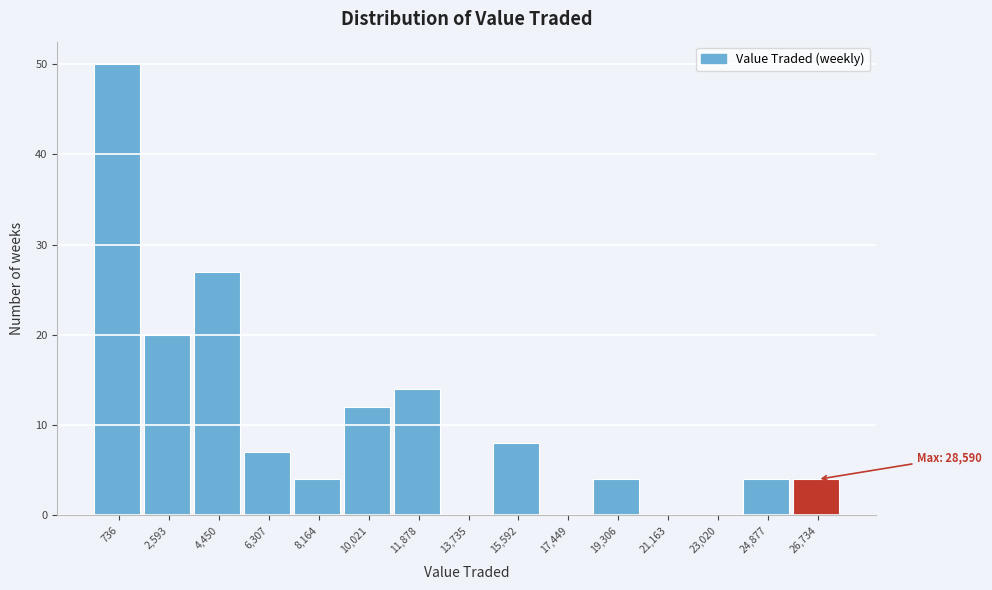

Reading right to left, what are all the values shown in this chart?

26,734=4	24,877=4	23,020=0	21,163=0	19,306=4	17,449=0	15,592=8	13,735=0	11,878=14	10,021=12	8,164=4	6,307=7	4,450=27	2,593=20	736=50